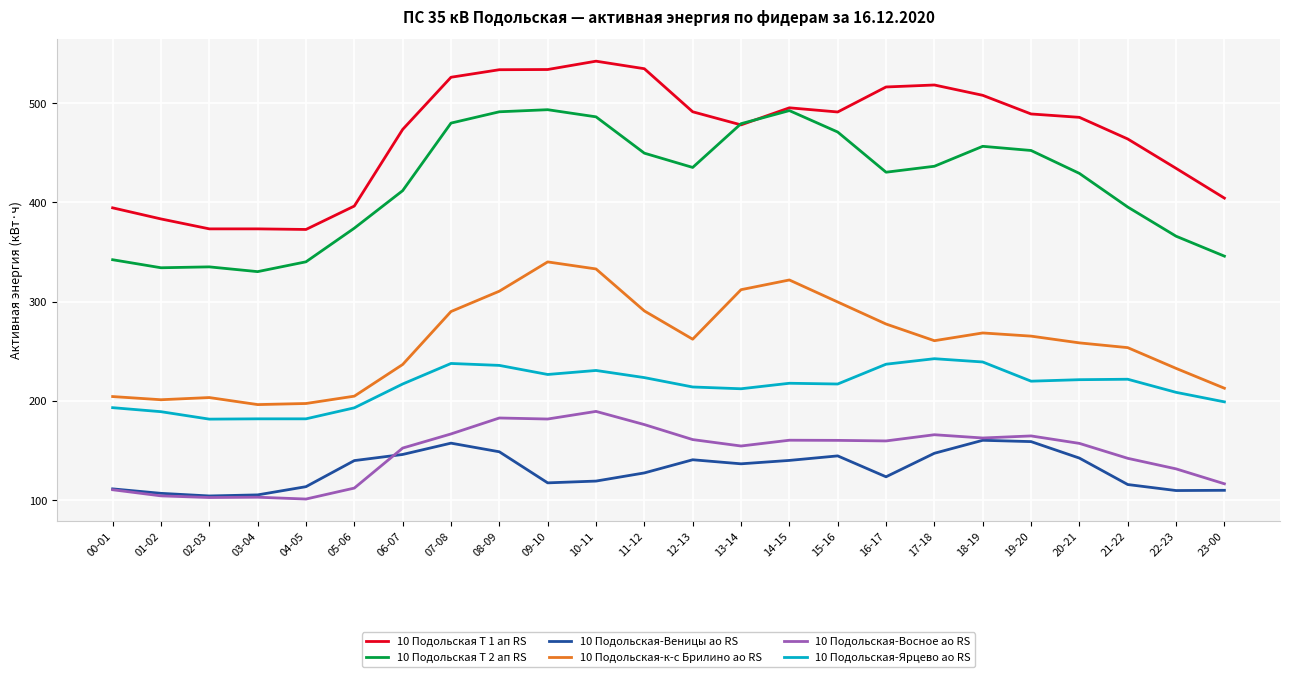

Which series has the largest total across all categories?

10 Подольская Т 1 ап RS